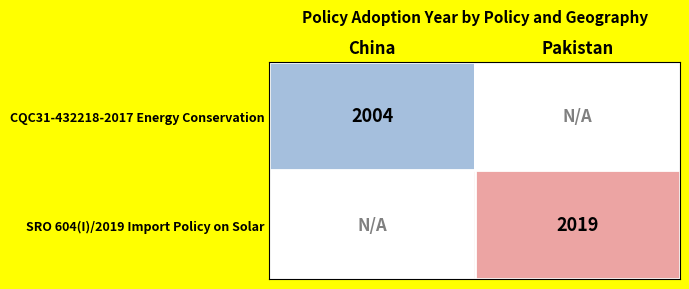

Is it true that SRO 604(I)/2019 Import Policy on Solar equals 2720 at Pakistan?

False